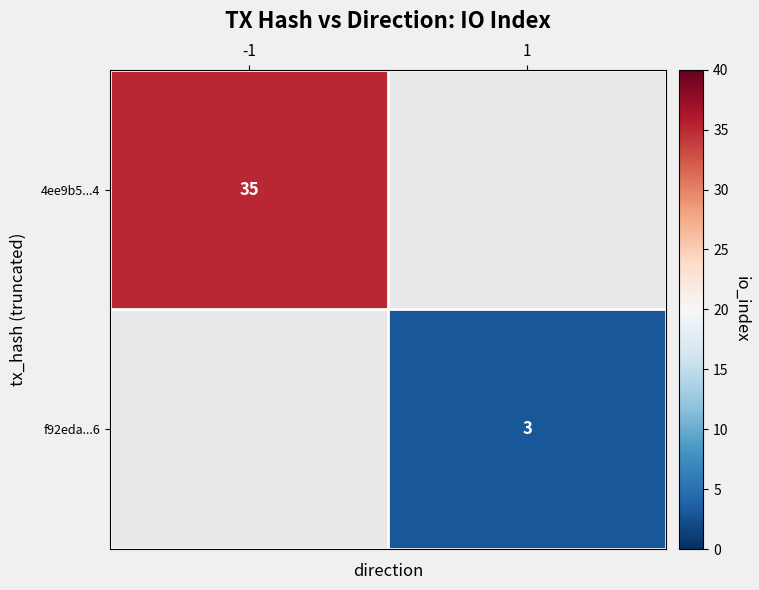

The f92eda...6 series shows 2 at 1. True or false?

False